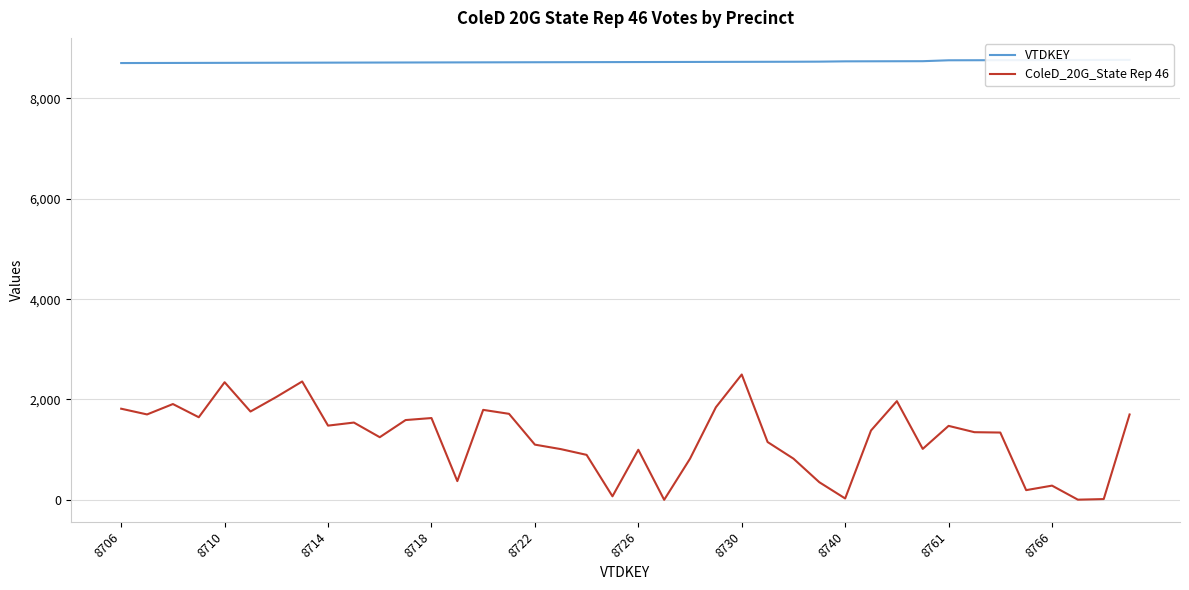

Reading left to right, transcribe all the data shown in this chart.

VTDKEY: 8706	8707	8708	8709	8710	8711	8712	8713	8714	8715	8716	8717	8718	8719	8720	8721	8722	8723	8724	8725	8726	8727	8728	8729	8730	8731	8732	8734	8740	8741	8742	8743	8761	8762	8763	8764	8766	8767	8768	8769
ColeD_20G_State Rep 46: 1816	1702	1909	1646	2344	1760	2050	2359	1479	1540	1248	1590	1630	373	1793	1714	1100	1011	896	70	998	0	820	1845	2498	1152	821	351	27	1382	1967	1015	1474	1348	1341	193	283	3	15	1701